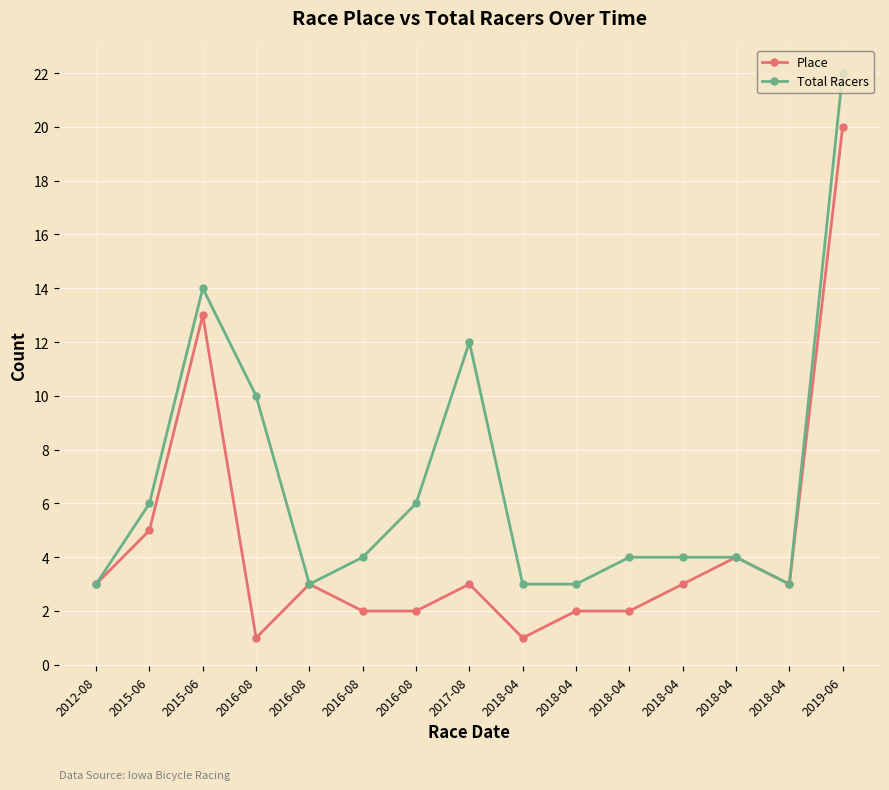

What is the difference between the Total Racers values at 2018-04 and 2016-08?

1